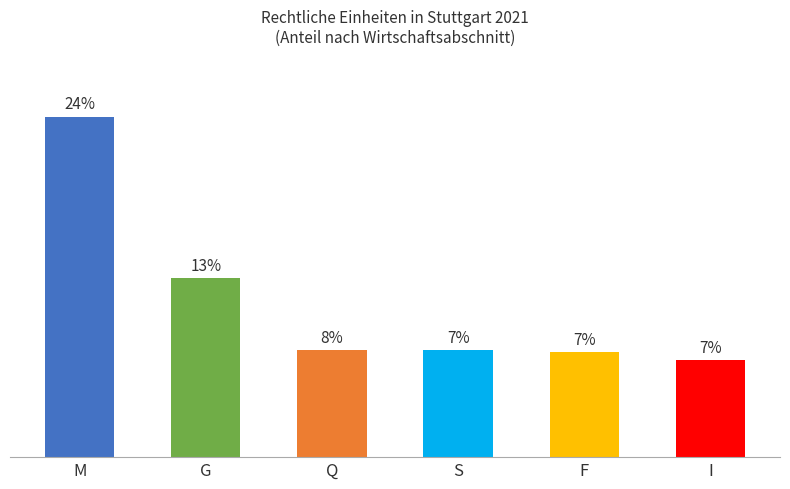

Are the bars horizontal?

No